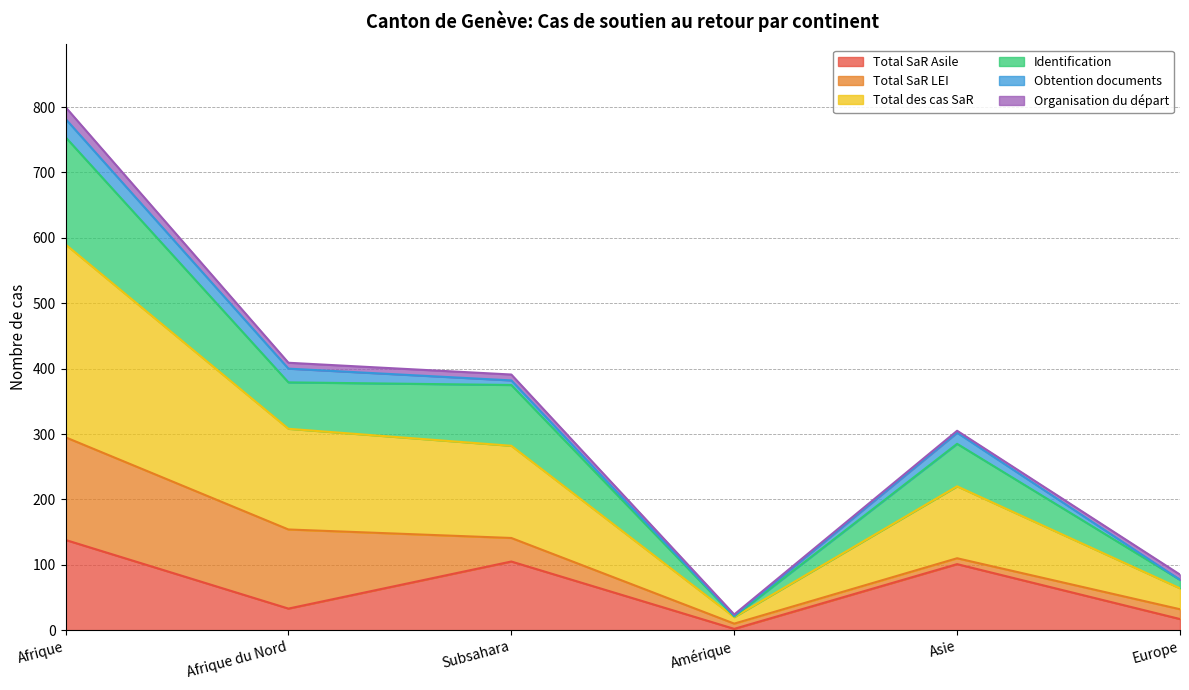

How many lines are shown in the chart?

6